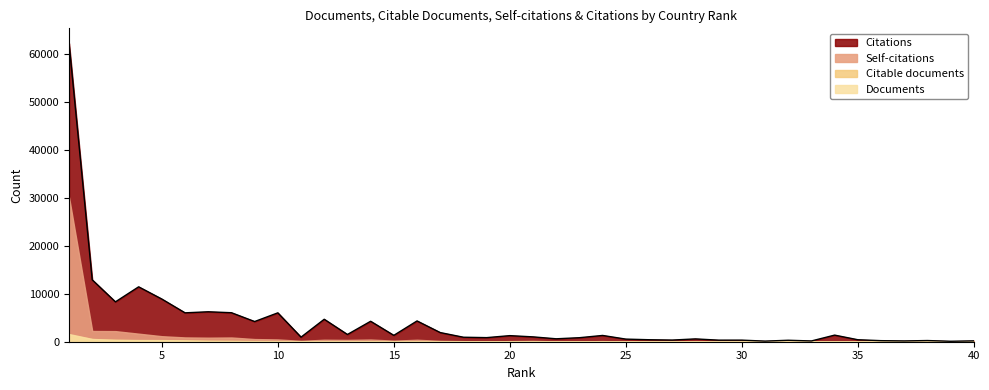

True or false: Citable documents has a value of 24 at 27.

False